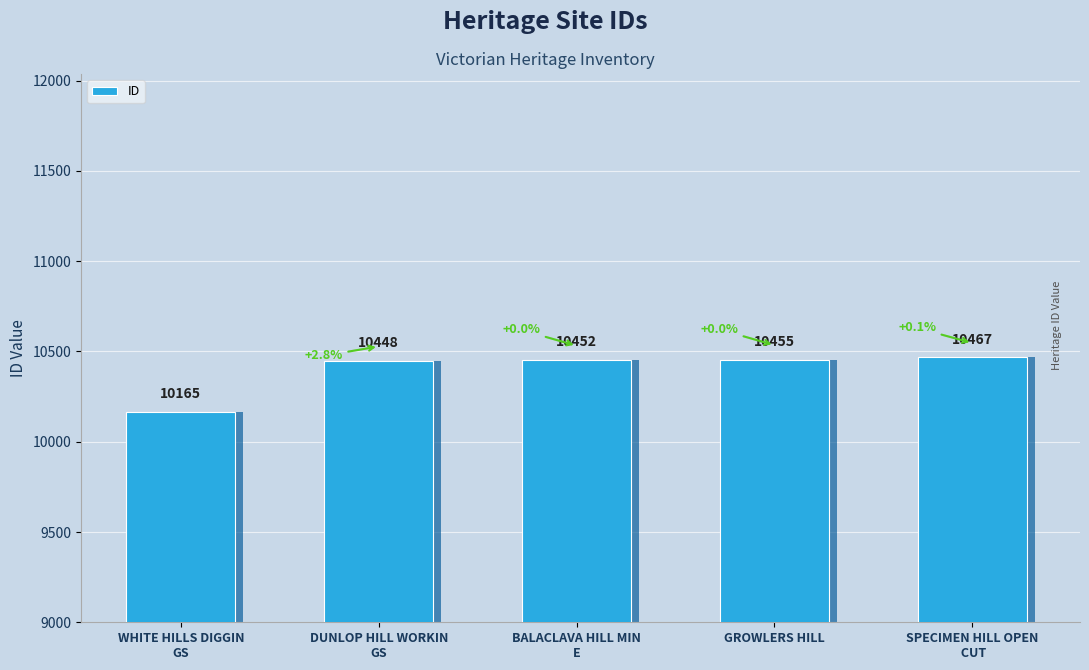

Reading left to right, transcribe all the data shown in this chart.

WHITE HILLS DIGGIN
GS=10165	DUNLOP HILL WORKIN
GS=10448	BALACLAVA HILL MIN
E=10452	GROWLERS HILL=10455	SPECIMEN HILL OPEN
 CUT=10467